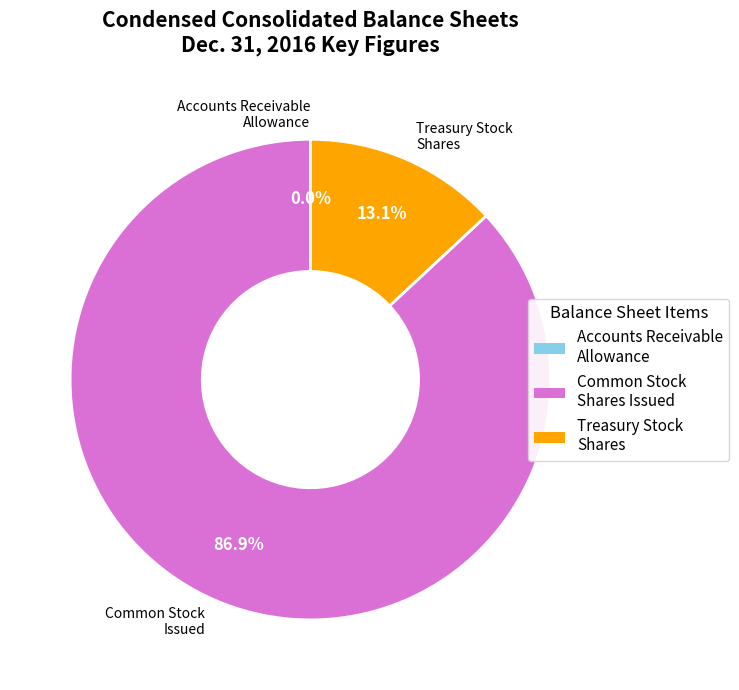

Does any single category account for the majority?

Yes